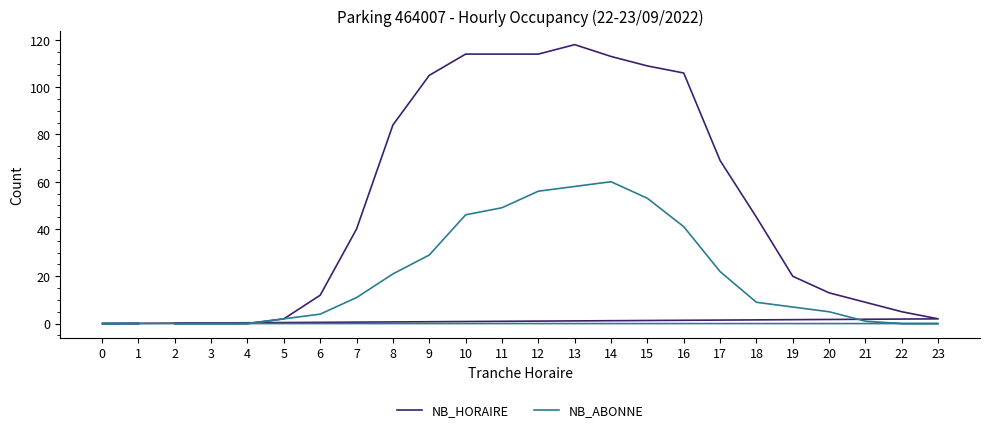

In NB_HORAIRE, how many points are higher than both neighbors (excluding endpoints)?

1